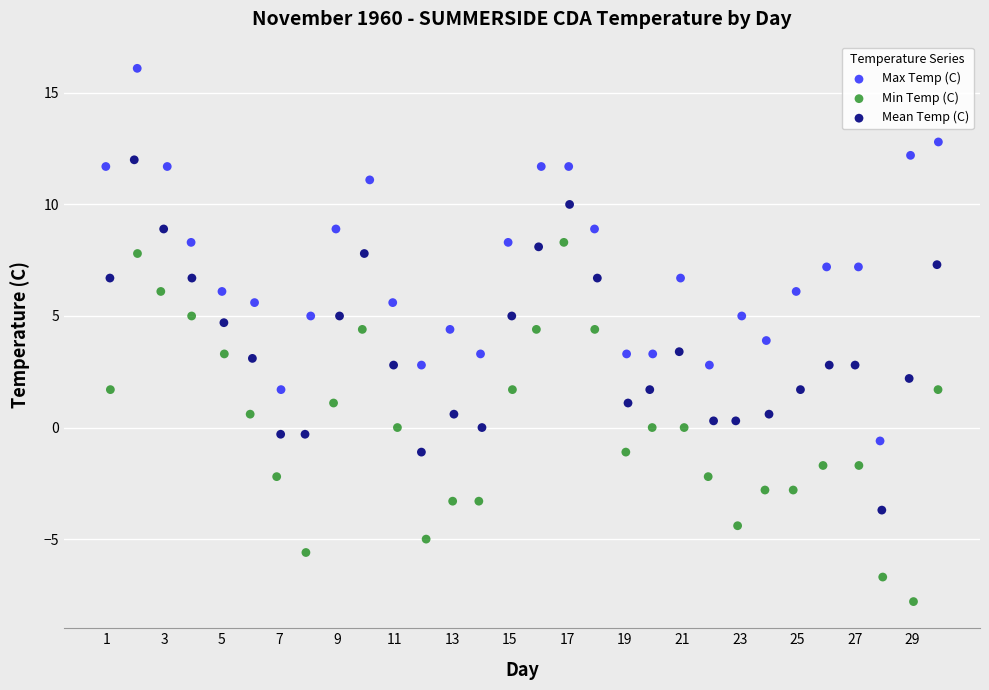

Which series contains the lowest Y value?

Min Temp (C)